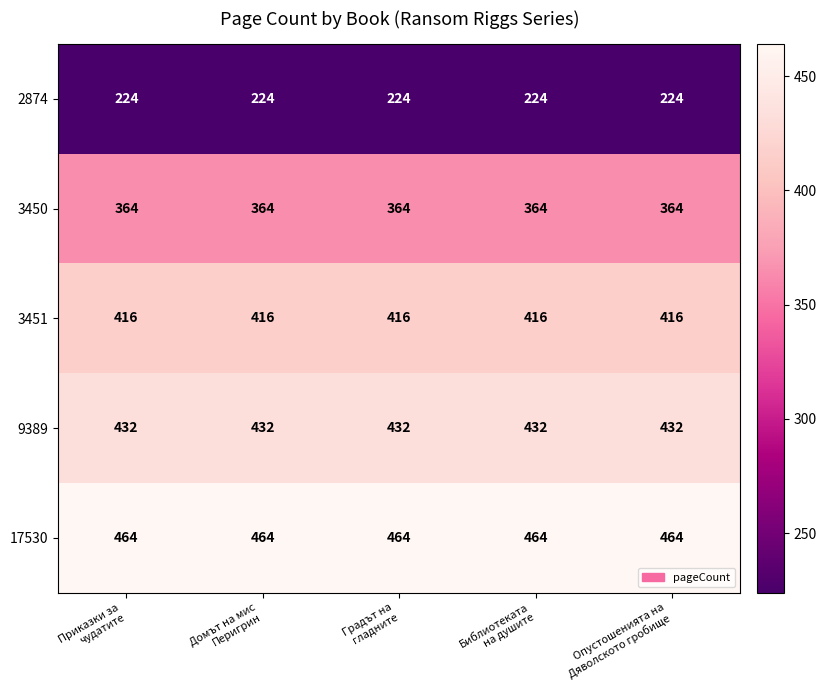

Rank the series by their maximum value, from highest to lowest.

17530, 9389, 3451, 3450, 2874